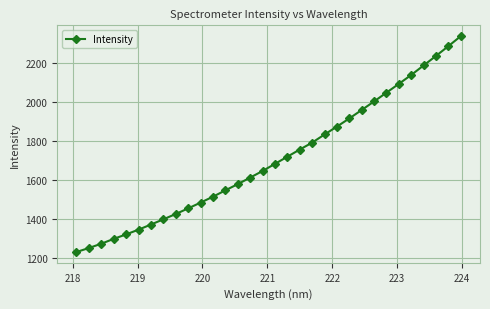

True or false: there are more than 0 points higher than both neighbors.

False